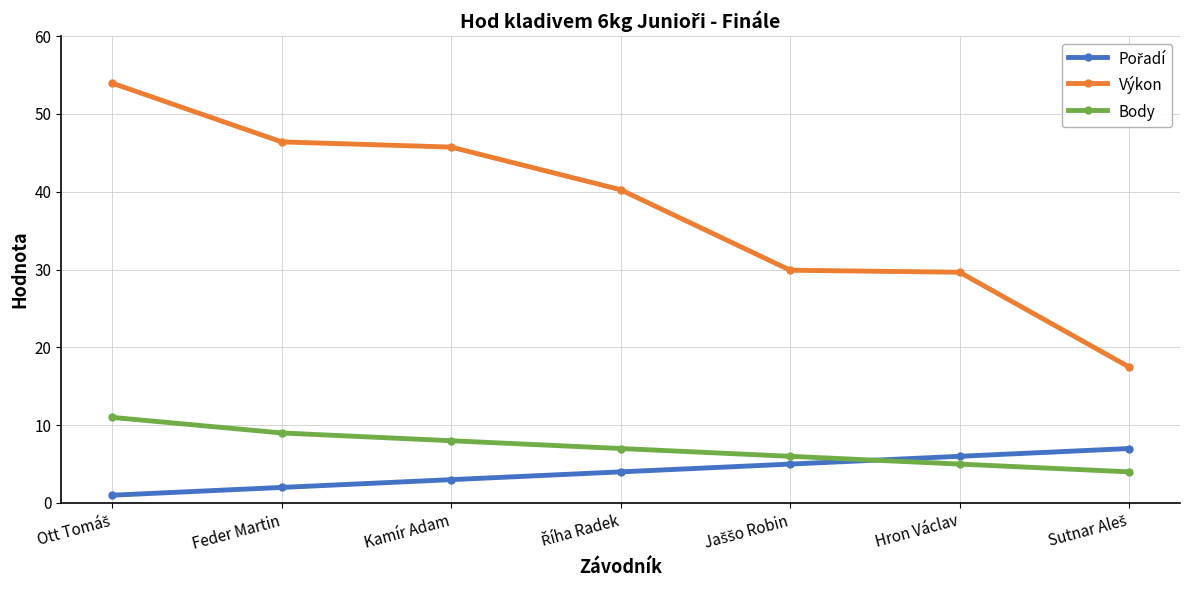

At how many categories does at least one series exceed 38?

4